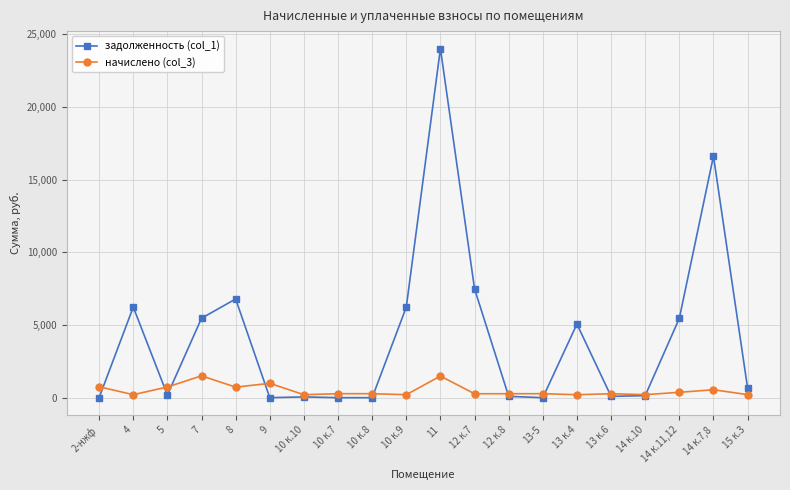

Which series has the largest total across all categories?

задолженность (col_1)